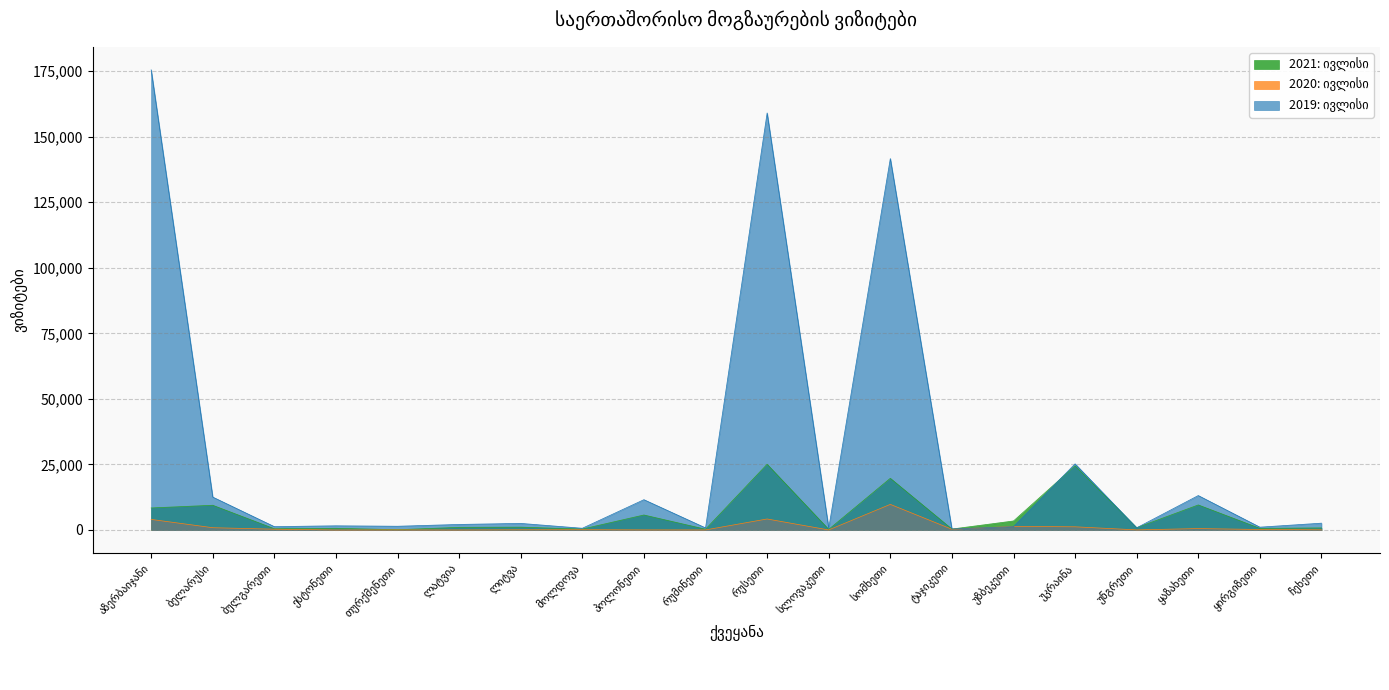

Where is 2019: ივლისი nearest to the value 87941?

სომხეთი